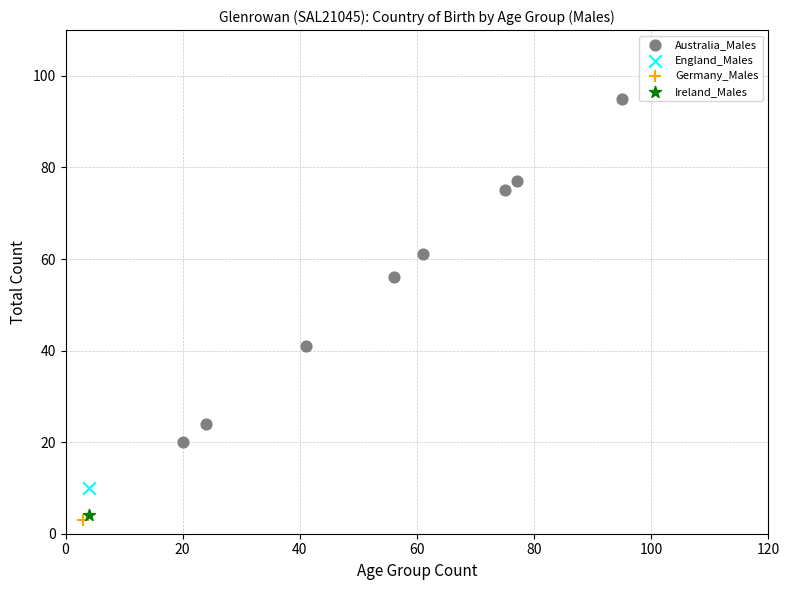

What are all the series names shown in the legend?

Australia_Males, England_Males, Germany_Males, Ireland_Males